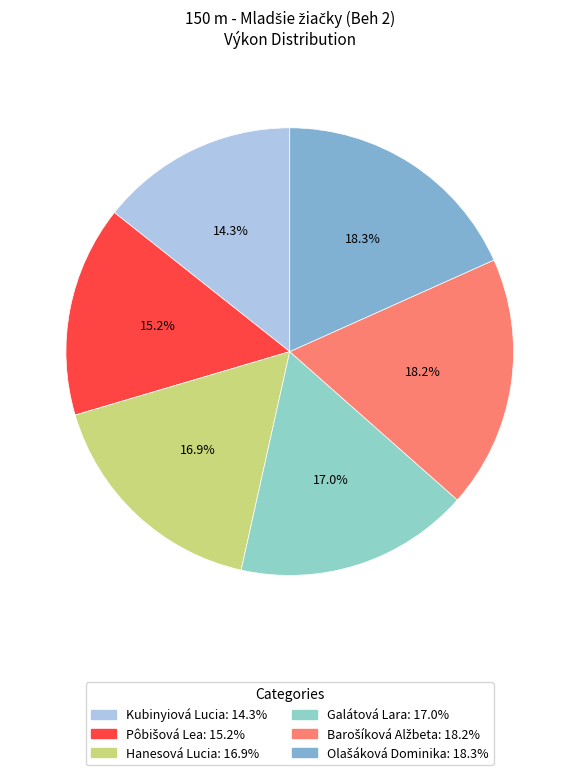

To the nearest percent, what is the difference between the Galátová Lara and Kubinyiová Lucia slice percentages?

3%